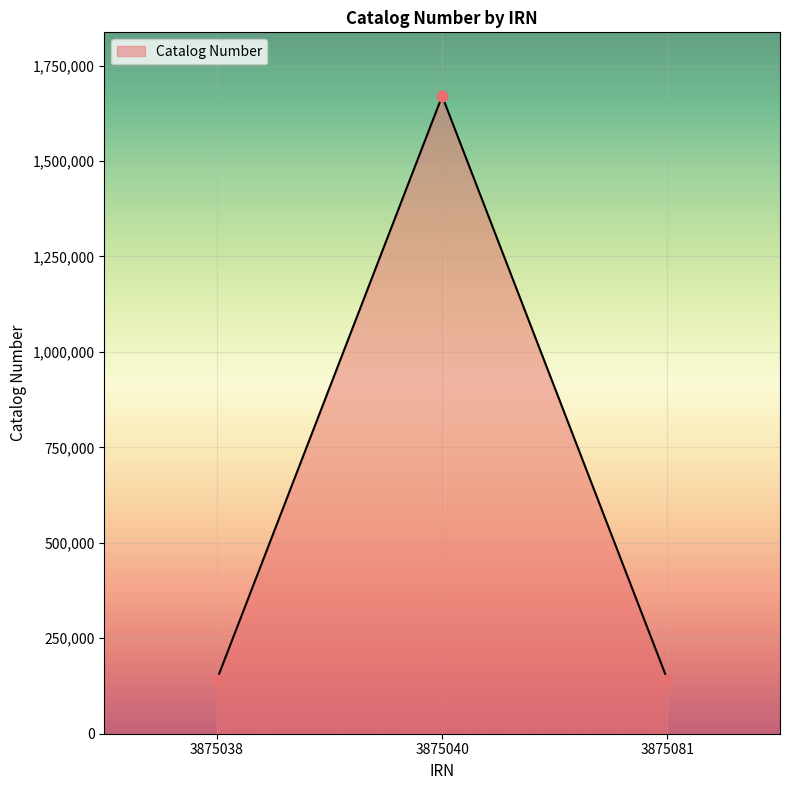

Between 3875038 and 3875040, which is larger?

3875040